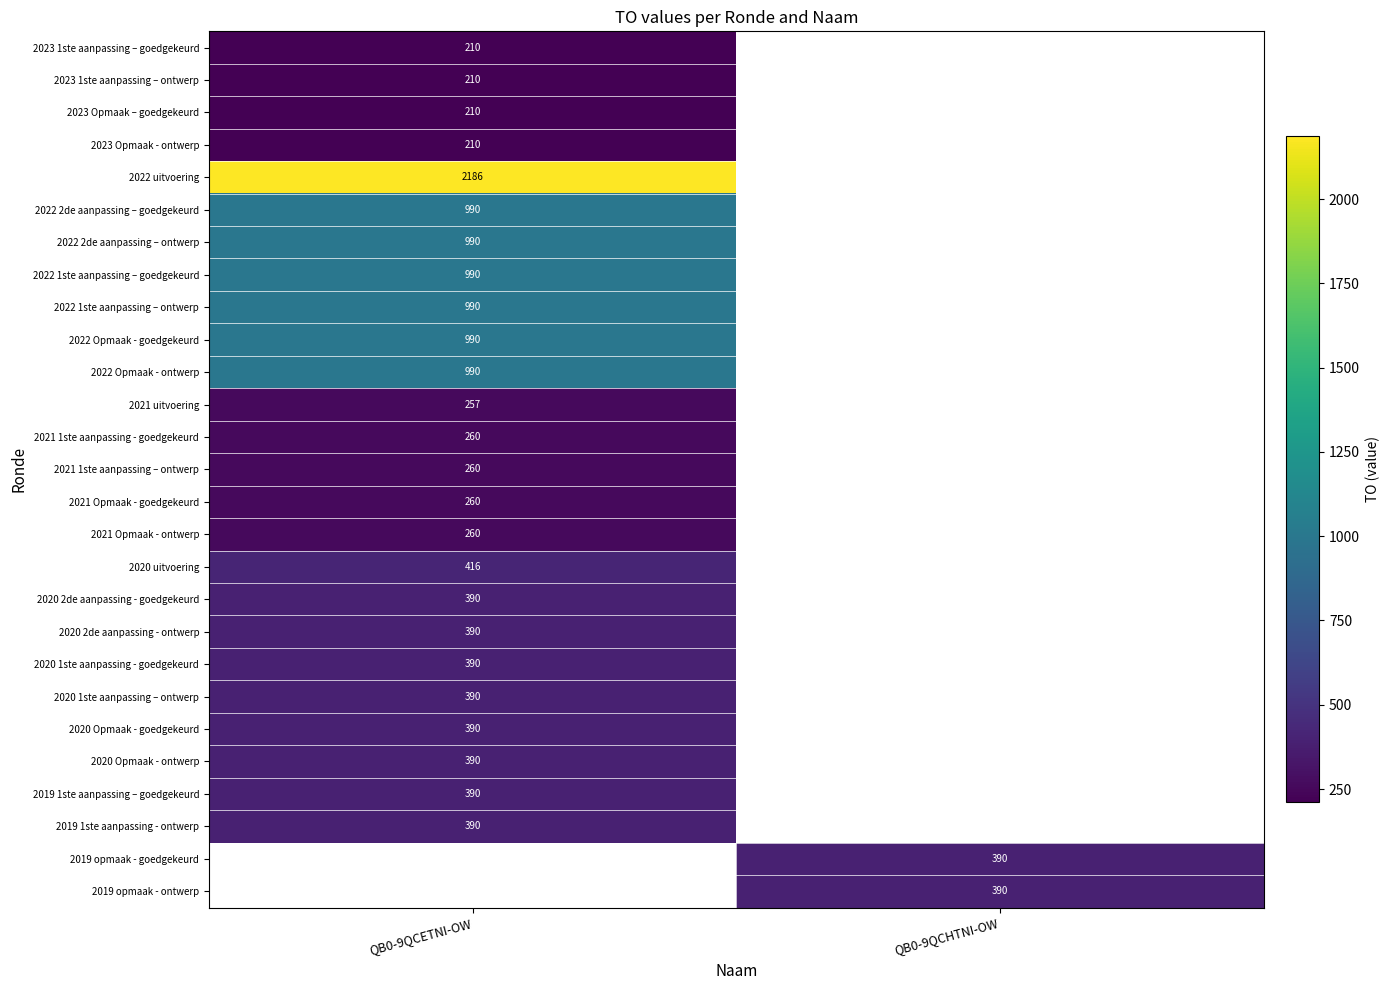

True or false: 2022 2de aanpassing – ontwerp has a value of 990 at QB0-9QCETNI-OW.

True